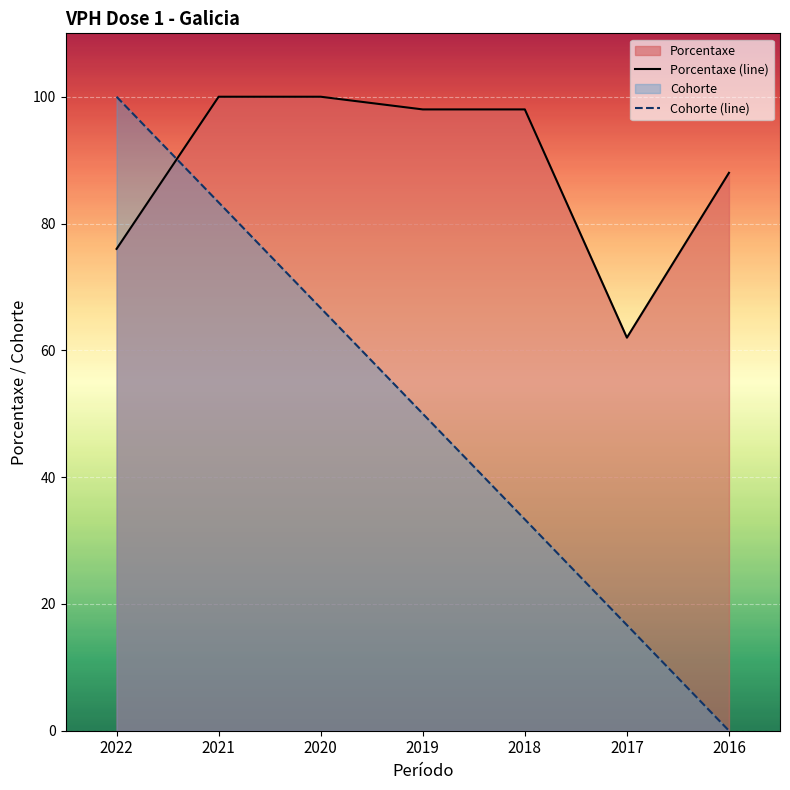

How many times do Porcentaxe (line) and Cohorte (line) cross each other?

1